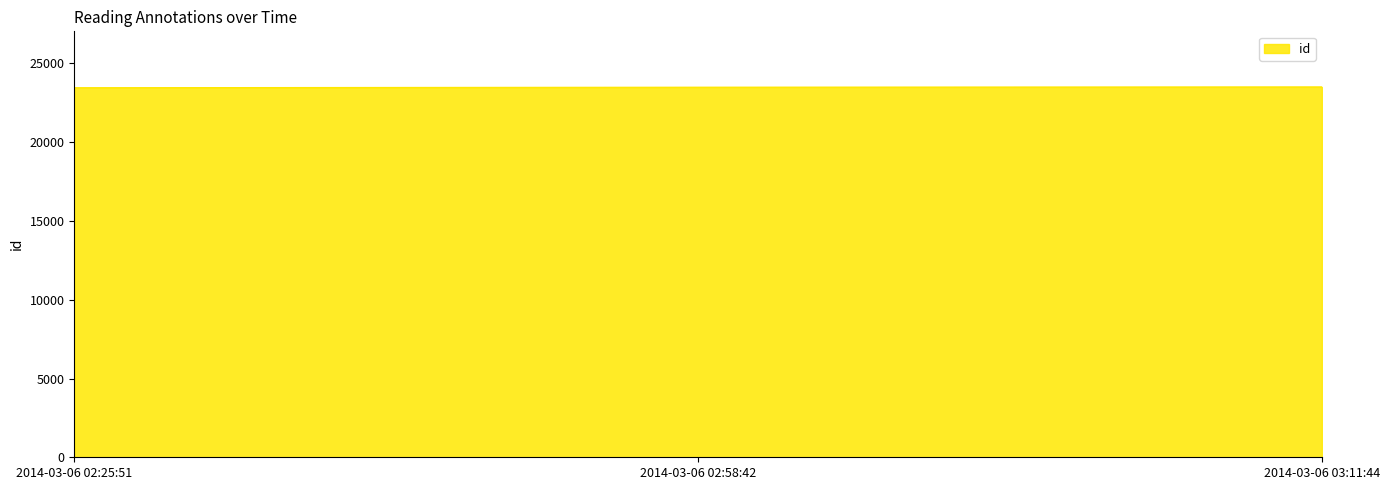

Read the value at 2014-03-06 03:11:44.

23510